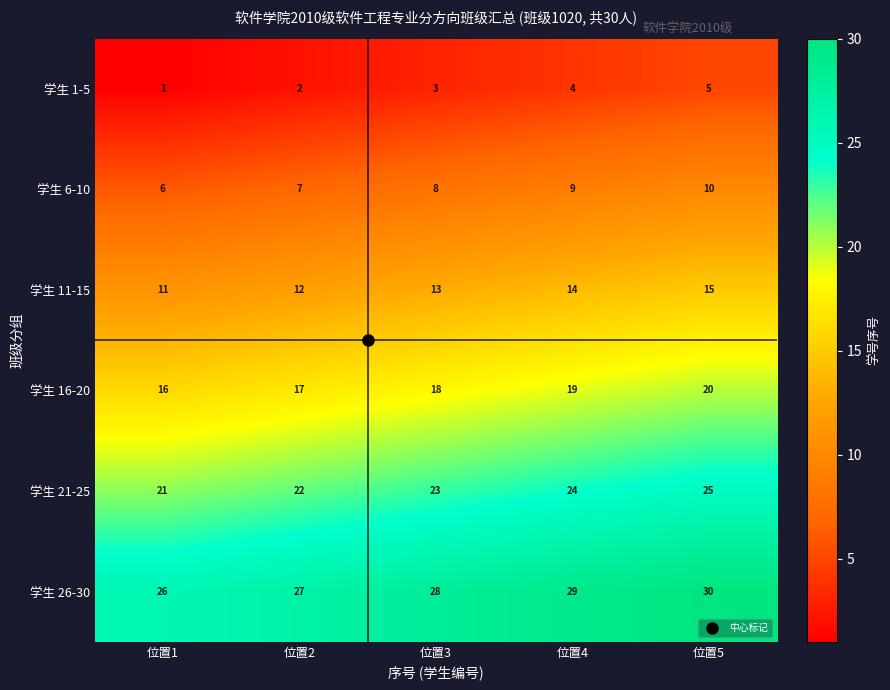

What is the average value of the 学生 21-25 series?

23